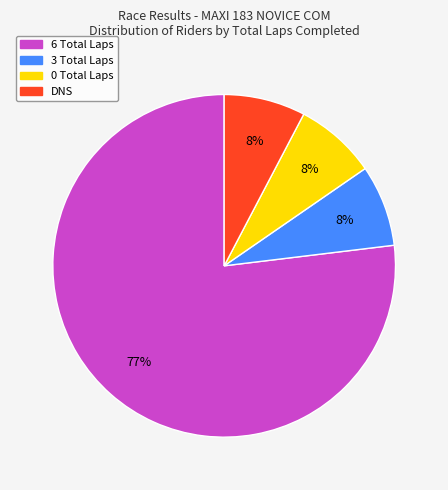

Is there a majority slice in this chart?

Yes